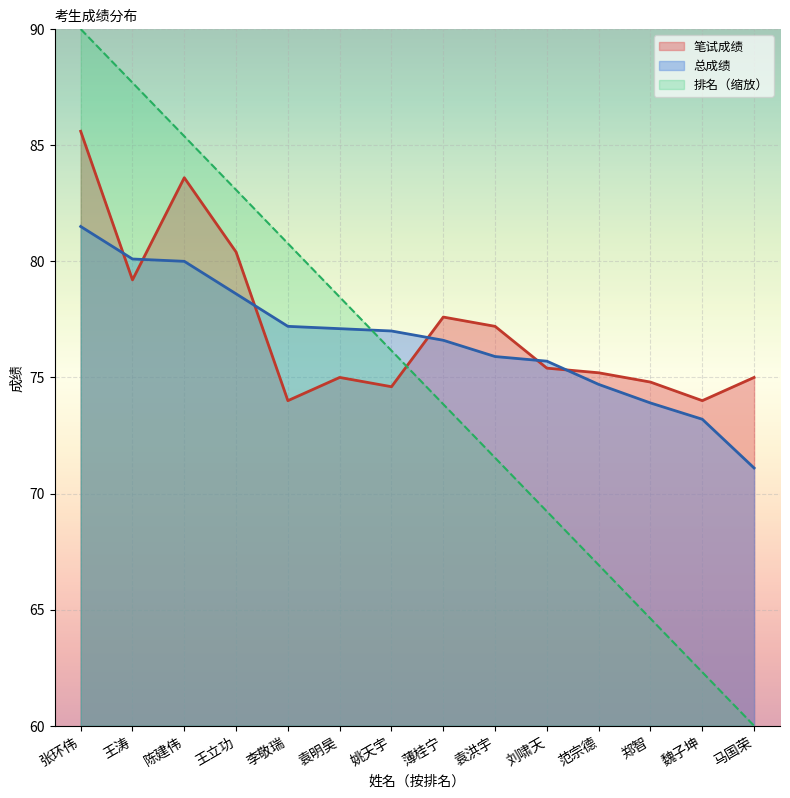

What is the value of the 笔试成绩 point at the 12th from the left?

74.8